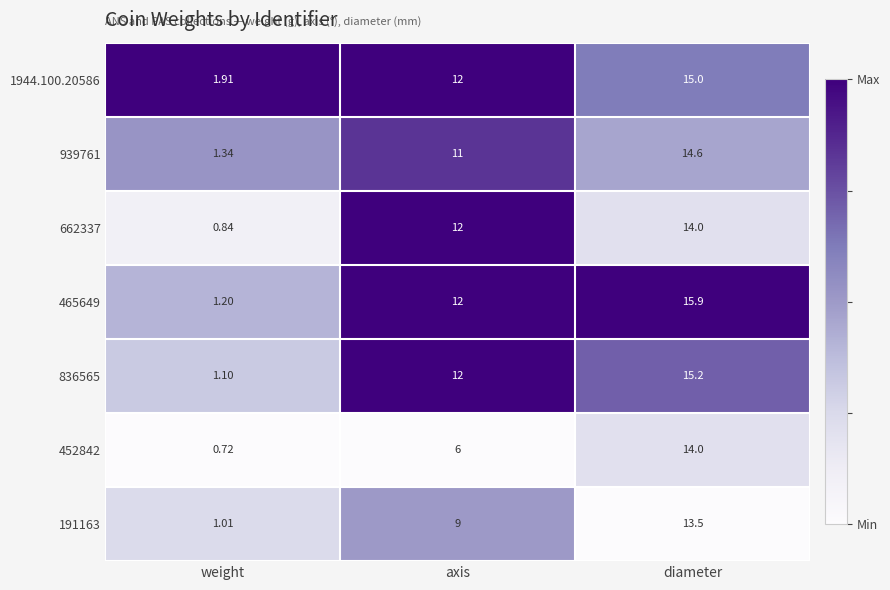

Which category has the lowest value across all series?

weight